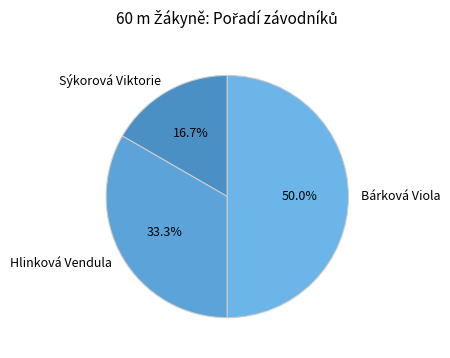

Rank the categories by value from highest to lowest.

Bárková Viola, Hlinková Vendula, Sýkorová Viktorie